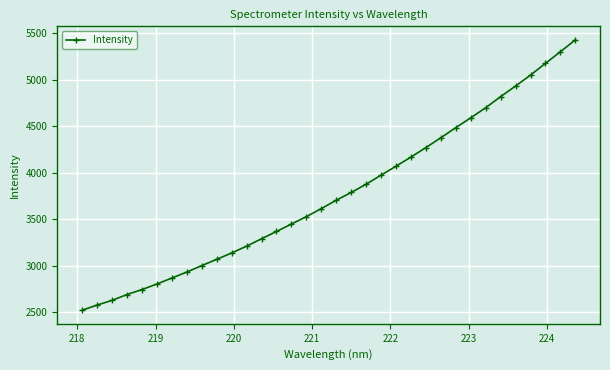

What is the maximum value shown in the chart?

5425.8